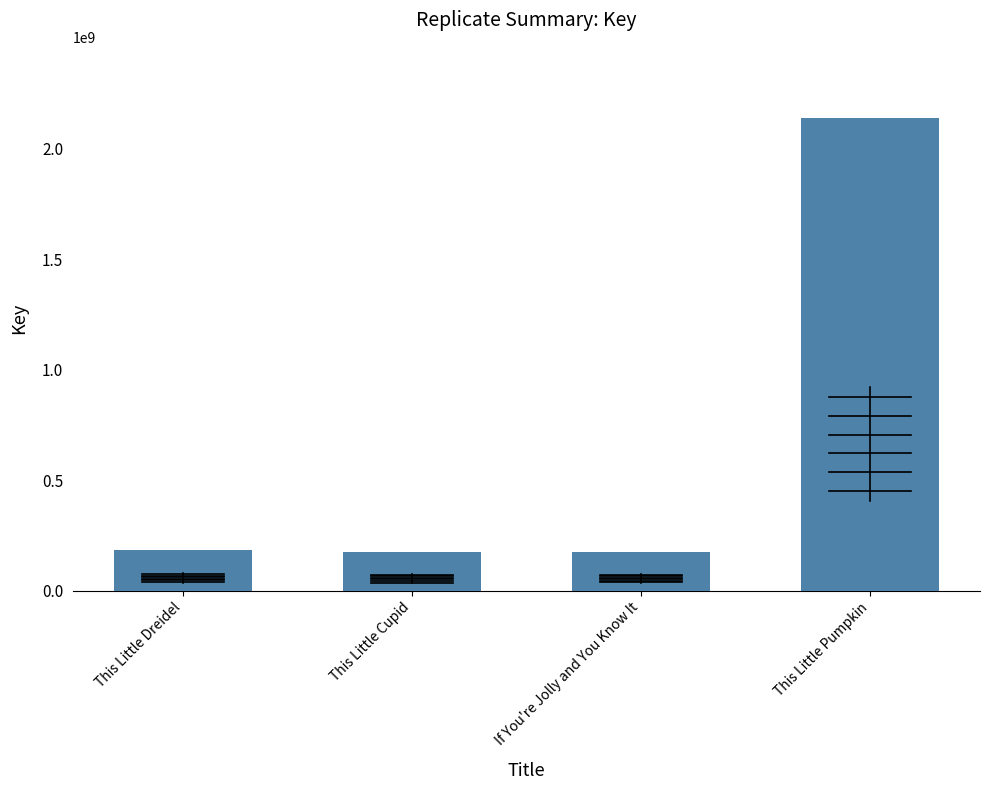

Which has a higher value, This Little Pumpkin or This Little Dreidel?

This Little Pumpkin